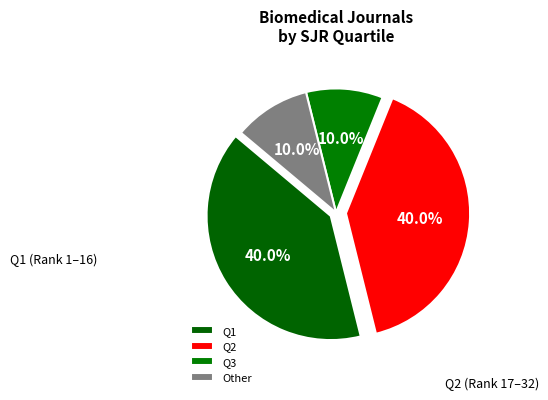

The Q2 slice represents 40% of the pie. True or false?

True